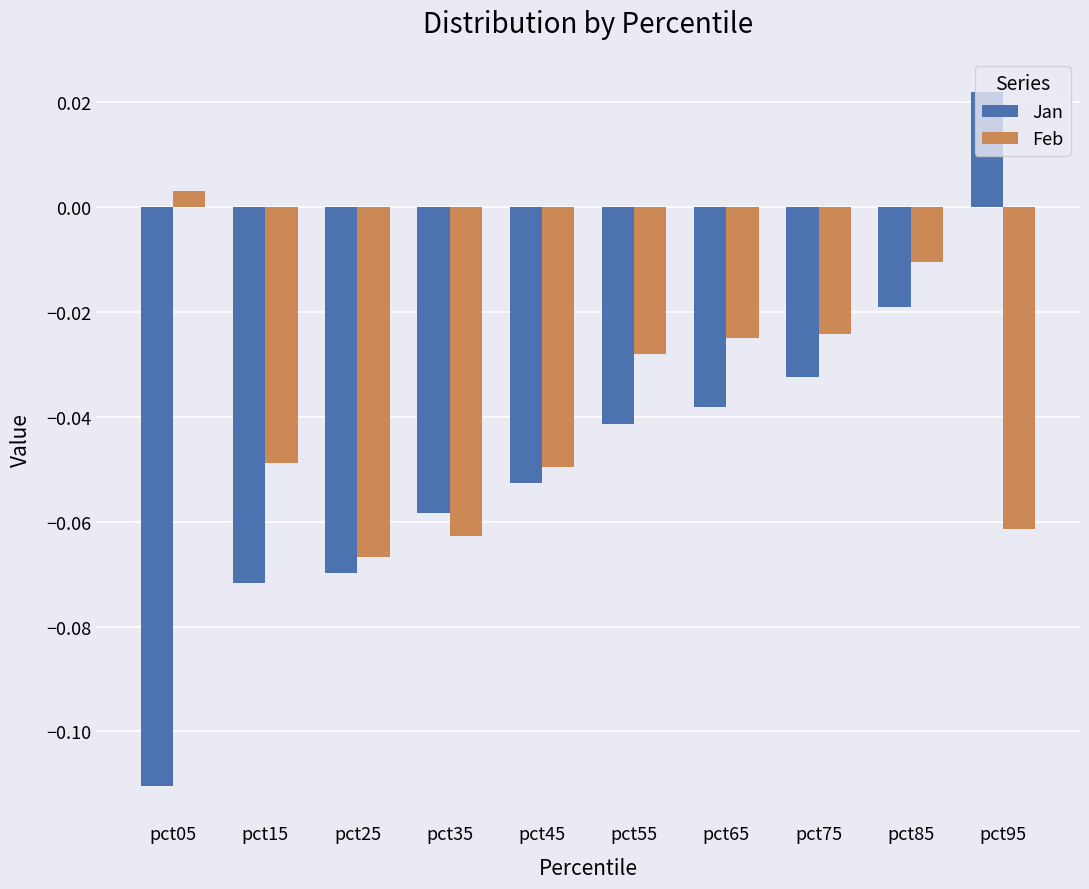

Which category has the lowest value in the Feb series?

pct25